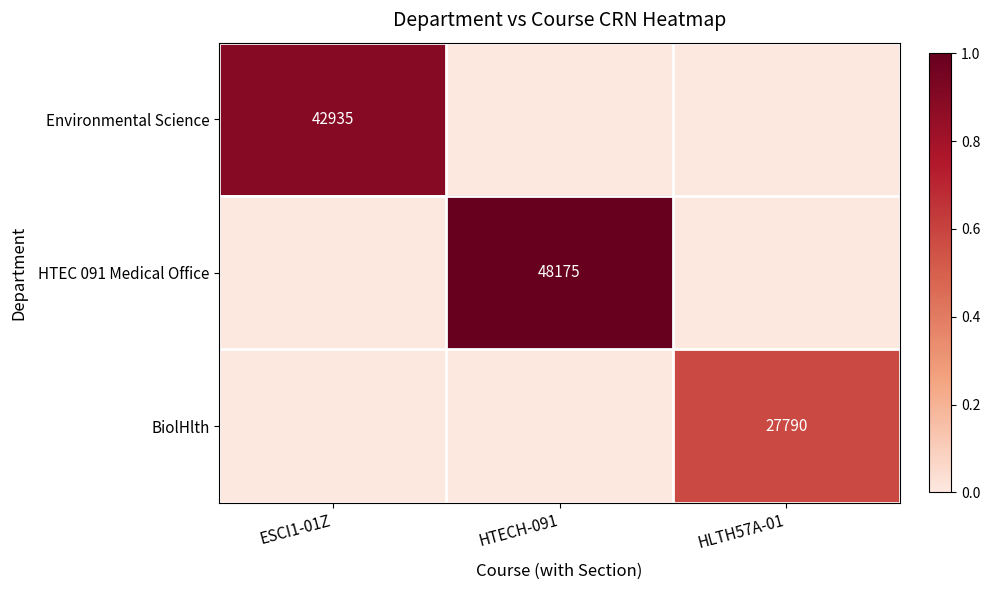

The BiolHlth series shows 27790 at HLTH57A-01. True or false?

True